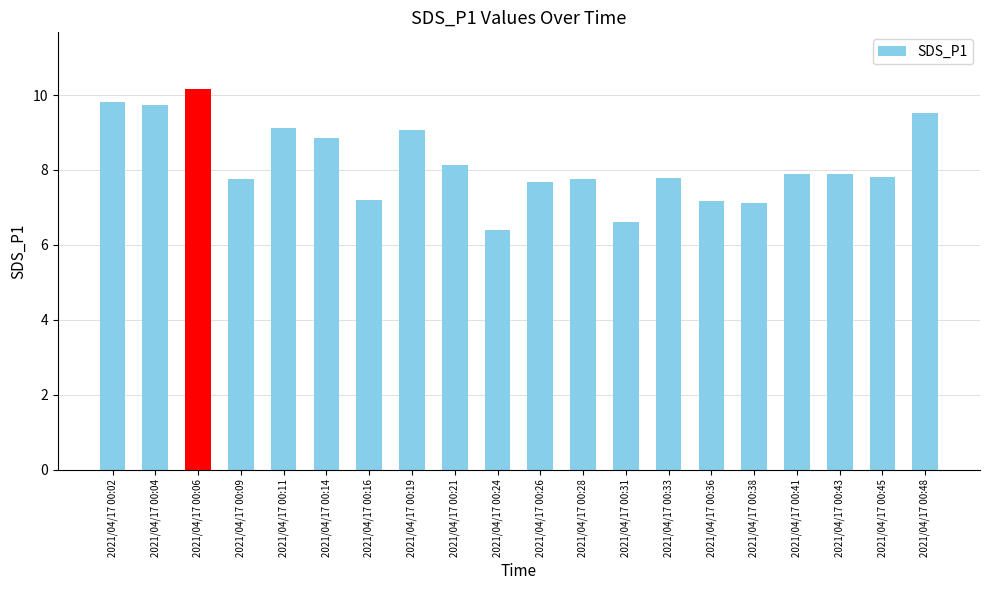

What is the ratio of the value at 2021/04/17 00:11 to the value at 2021/04/17 00:28?

1.2